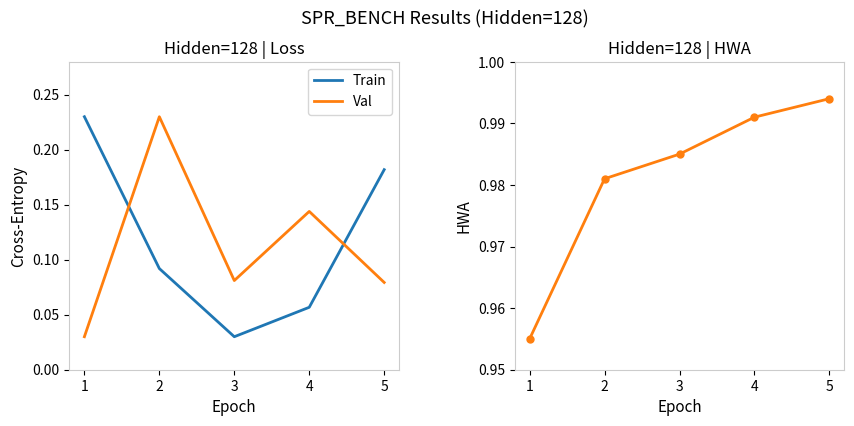

At which category is the sum across all series the highest?

1